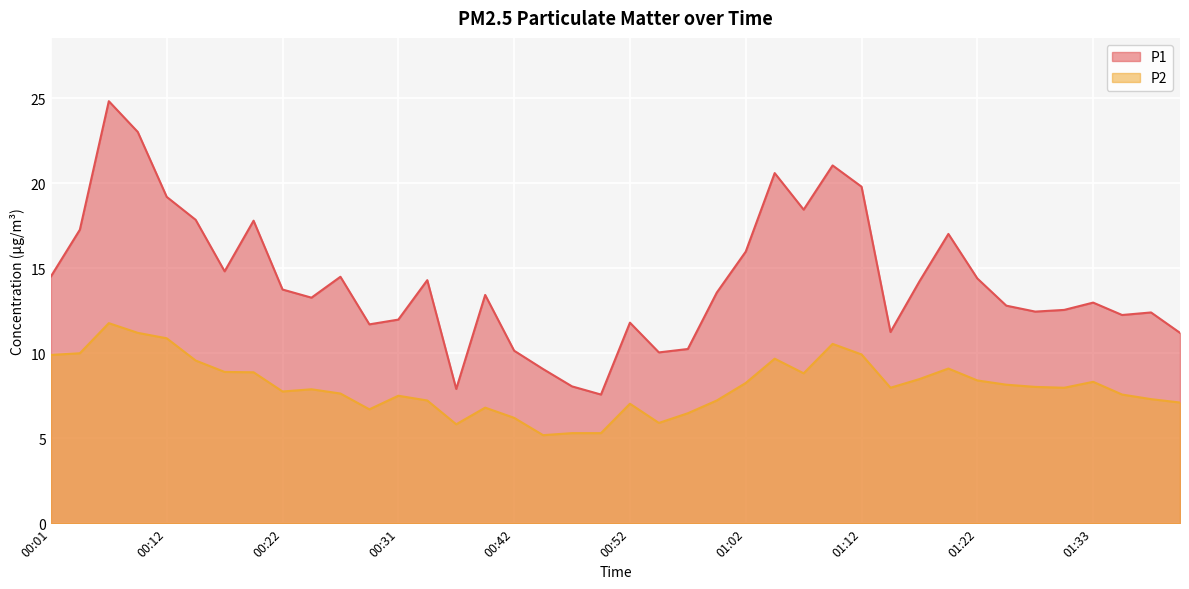

True or false: P1 and P2 intersect in this chart.

False